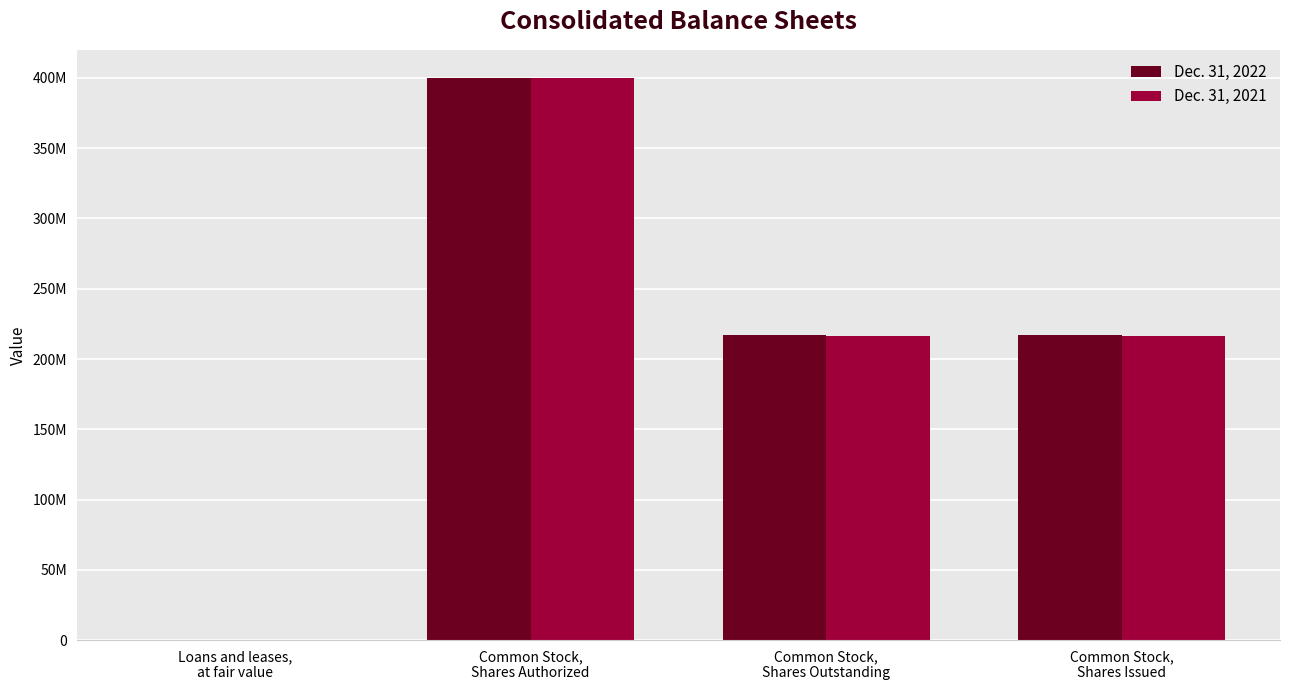

Count the Dec. 31, 2021 values in the range 216625506 to 400000000.

3